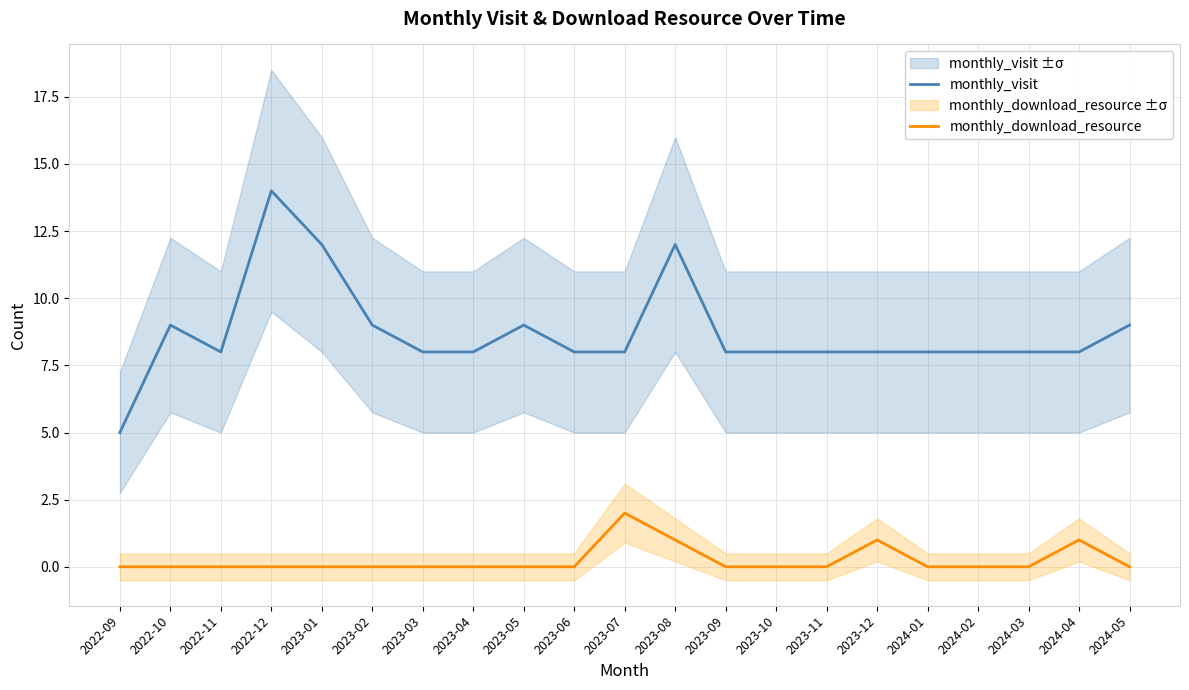

At which category is the sum across all series the highest?

2022-12